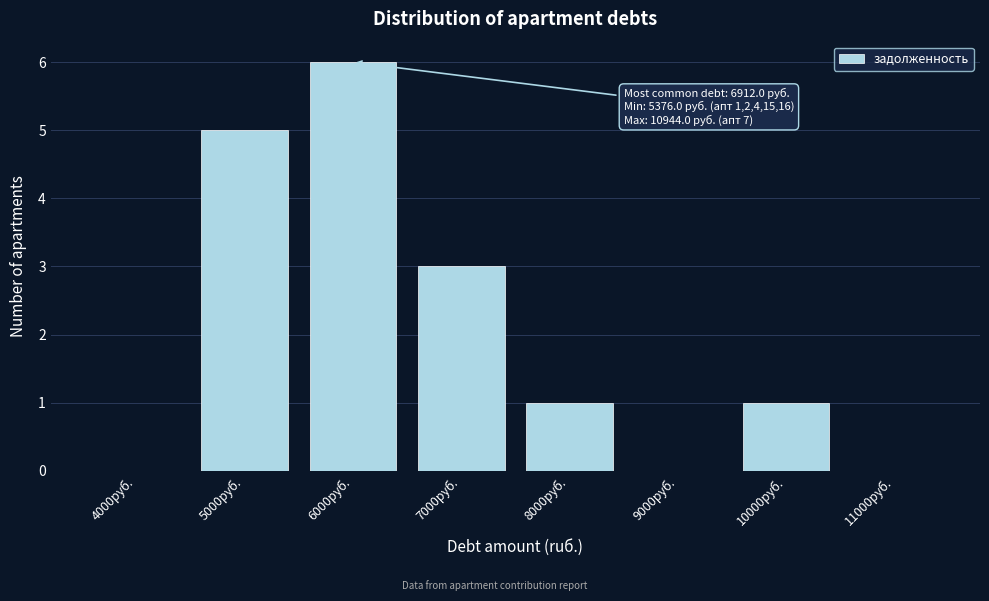

Reading left to right, what are all the values shown in this chart?

4000руб.=0	5000руб.=5	6000руб.=6	7000руб.=3	8000руб.=1	9000руб.=0	10000руб.=1	11000руб.=0